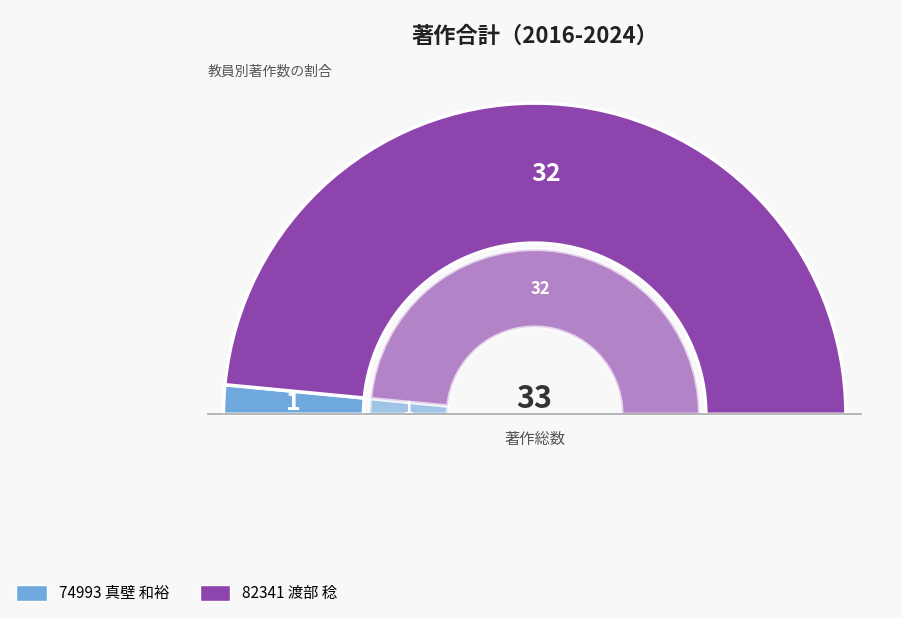

True or false: 74993 真壁 和裕 accounts for 3% of the total.

True